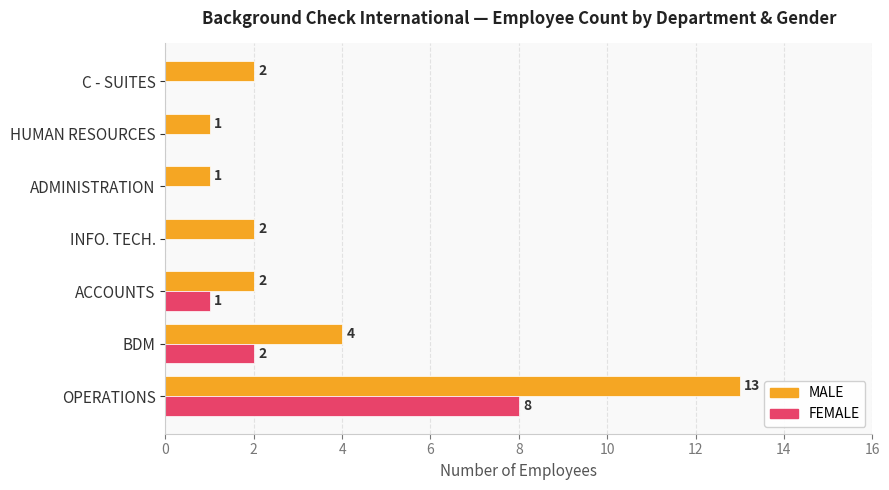

Where is MALE nearest to the value 7?

BDM